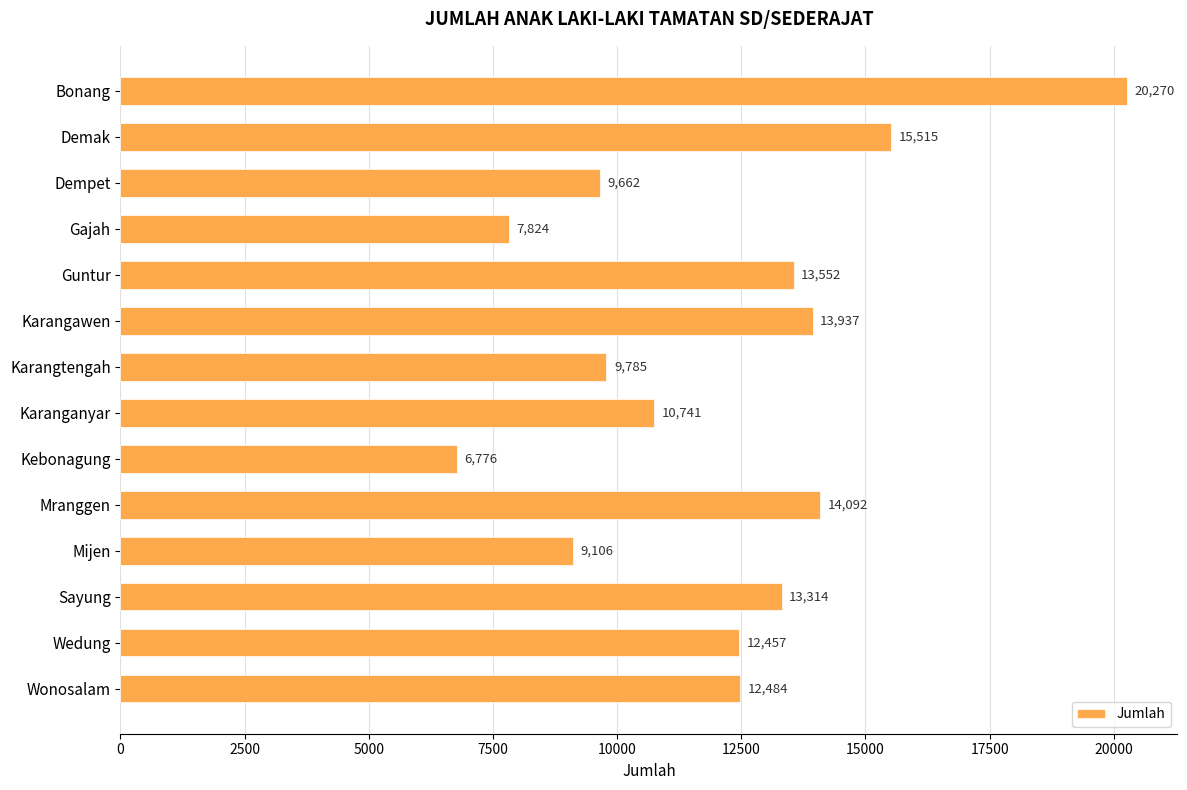

Rank the categories by value from highest to lowest.

Bonang, Demak, Mranggen, Karangawen, Guntur, Sayung, Wonosalam, Wedung, Karanganyar, Karangtengah, Dempet, Mijen, Gajah, Kebonagung